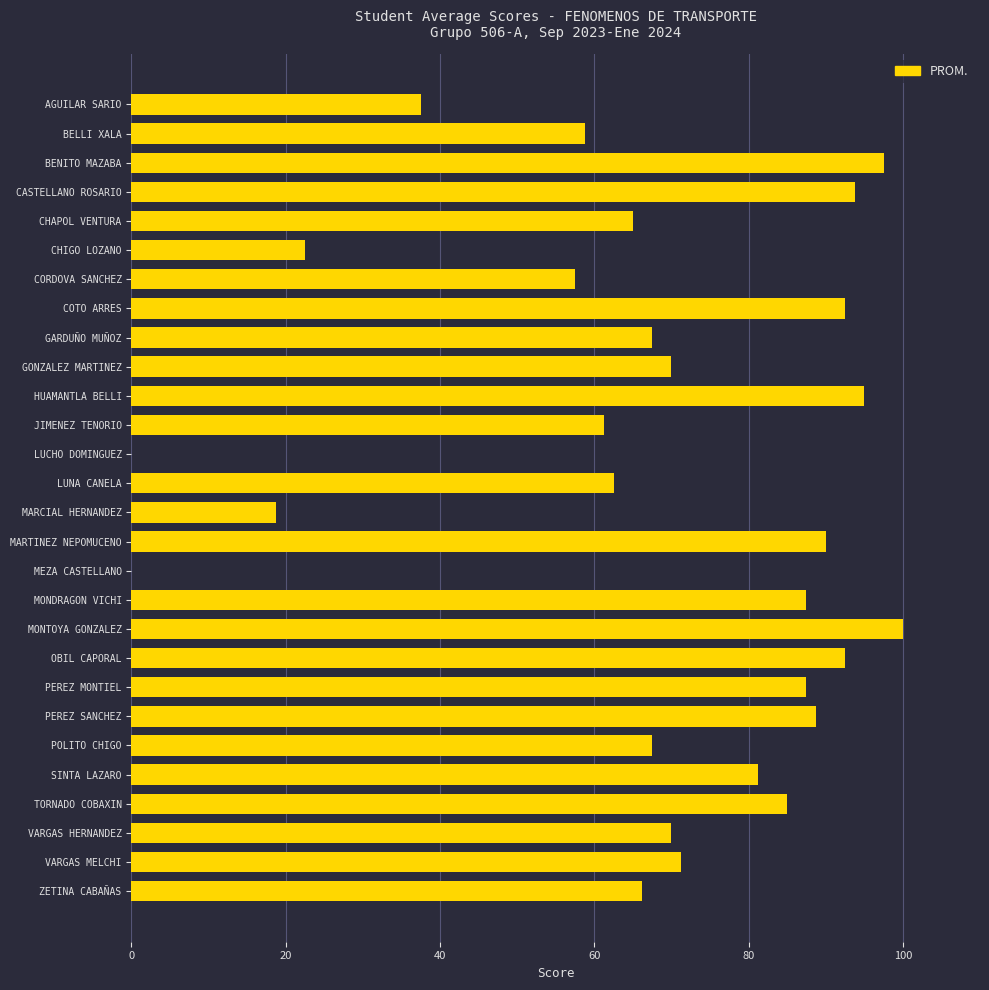

Is it true that the value at JIMENEZ TENORIO is 61.2?

True